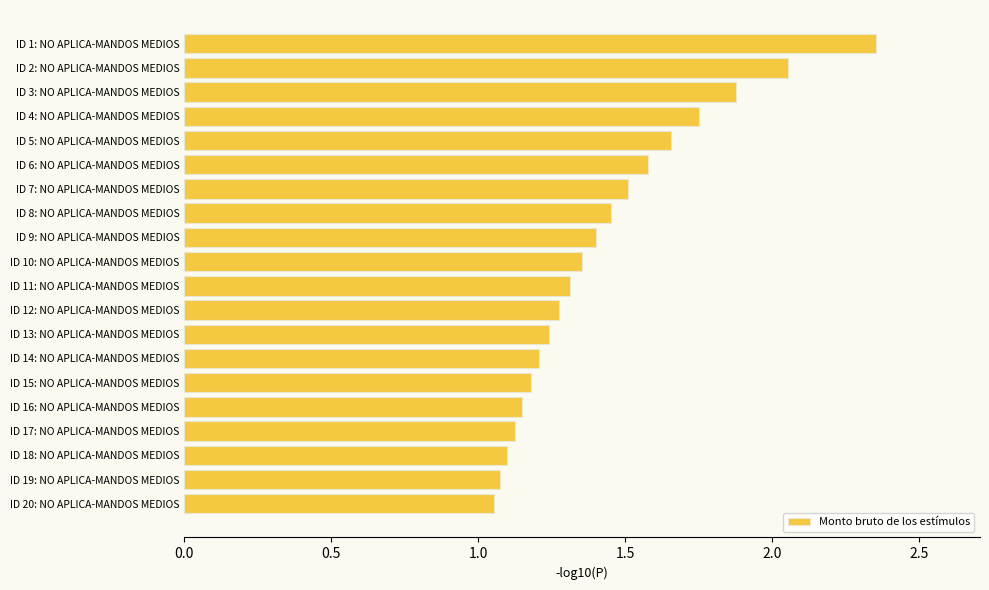

What is the sum of the values at ID 2: NO APLICA-MANDOS MEDIOS and ID 6: NO APLICA-MANDOS MEDIOS?

3.6